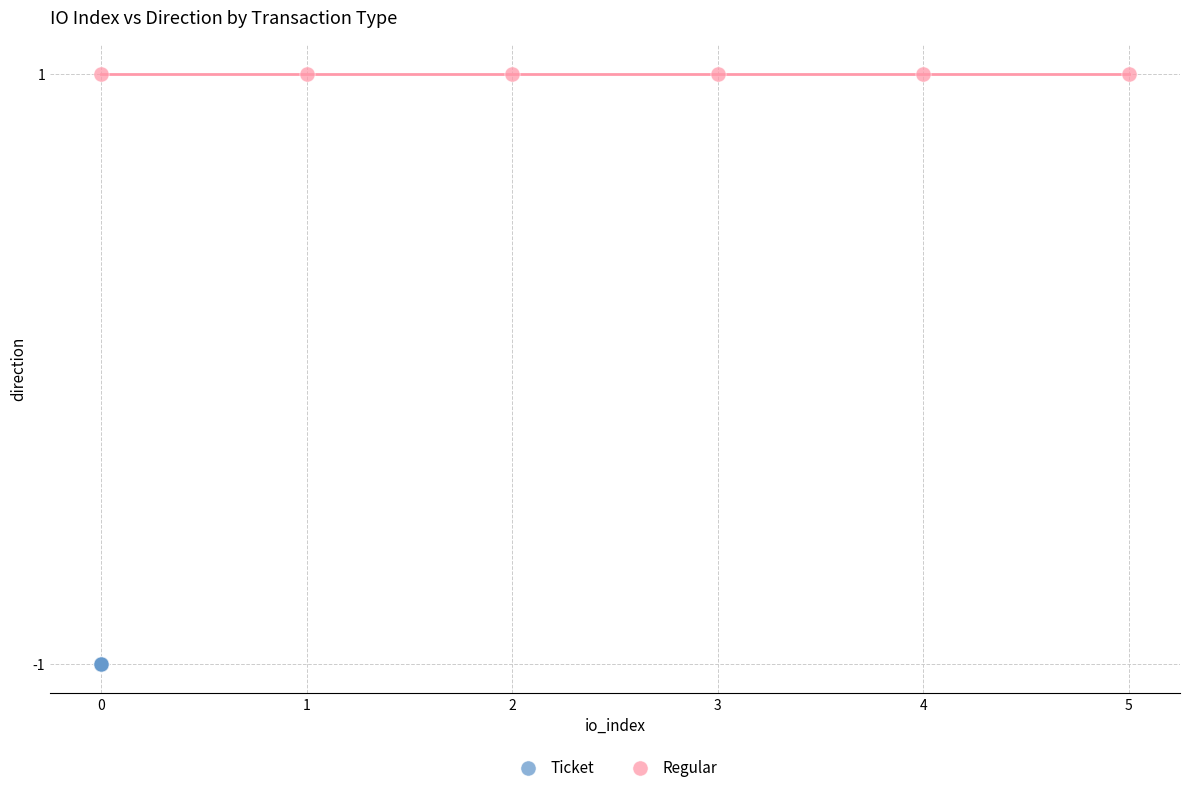

What are all the series names shown in the legend?

Ticket, Regular